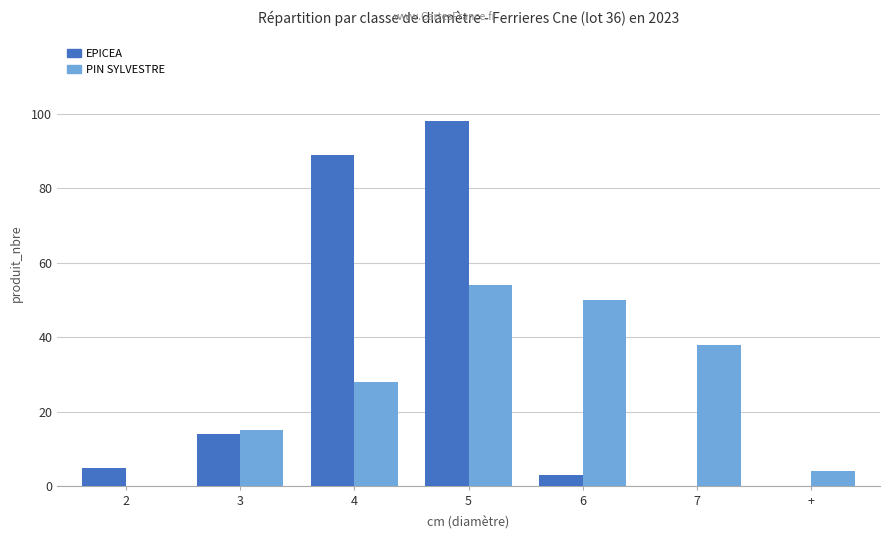

Count the number of data series in this chart.

2